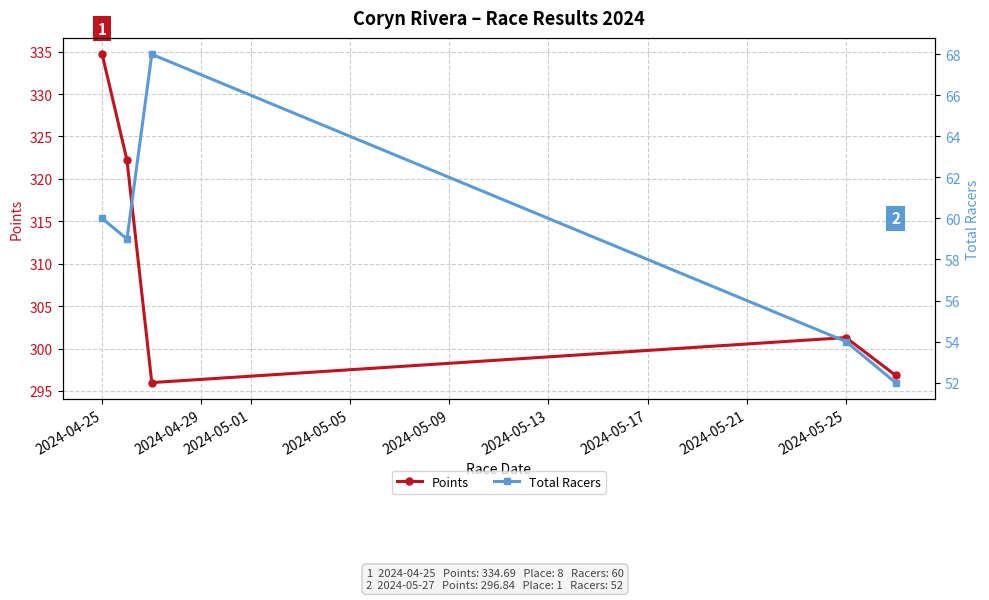

What is the minimum value shown in the chart?

52.0